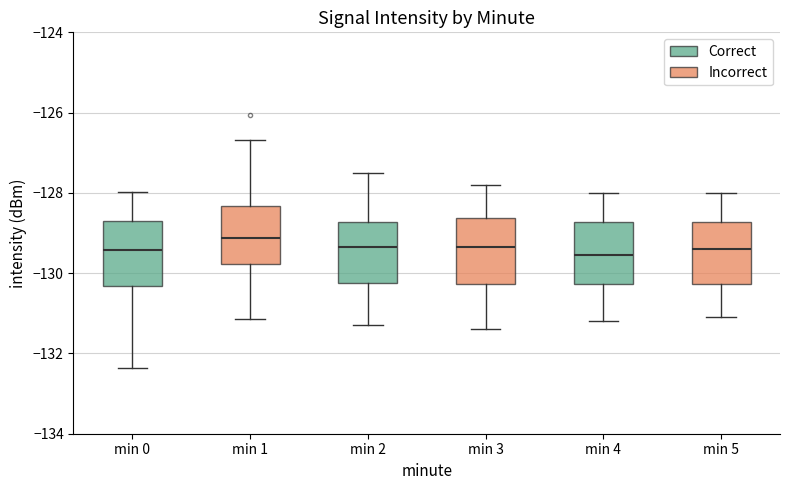

Reading left to right, read every box against the y-axis: the position of its median line, the range the box covers, and the ends of its whiskers. The values are not printed on the chart, so give them approximately, as read against the axis.

min 0: median -129.4, box -130.4 to -128.8, whiskers -132.4 to -128.0
min 1: median -129.2, box -129.8 to -128.4, whiskers -131.2 to -126.6
min 2: median -129.4, box -130.2 to -128.8, whiskers -131.2 to -127.4
min 3: median -129.4, box -130.2 to -128.6, whiskers -131.4 to -127.8
min 4: median -129.6, box -130.2 to -128.8, whiskers -131.2 to -128.0
min 5: median -129.4, box -130.2 to -128.8, whiskers -131.0 to -128.0